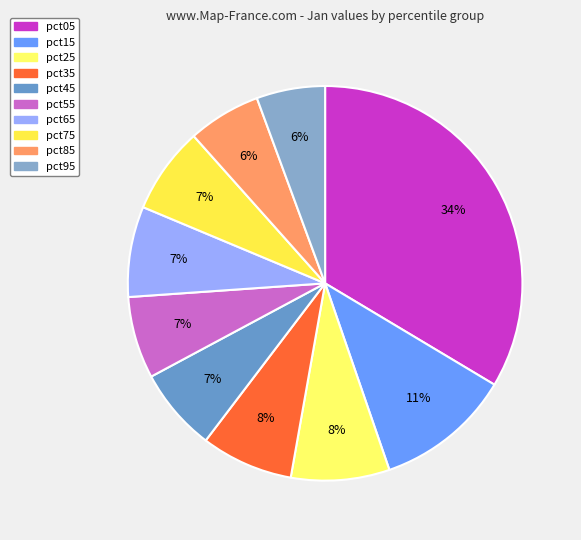

Count the number of slices in the pie.

10